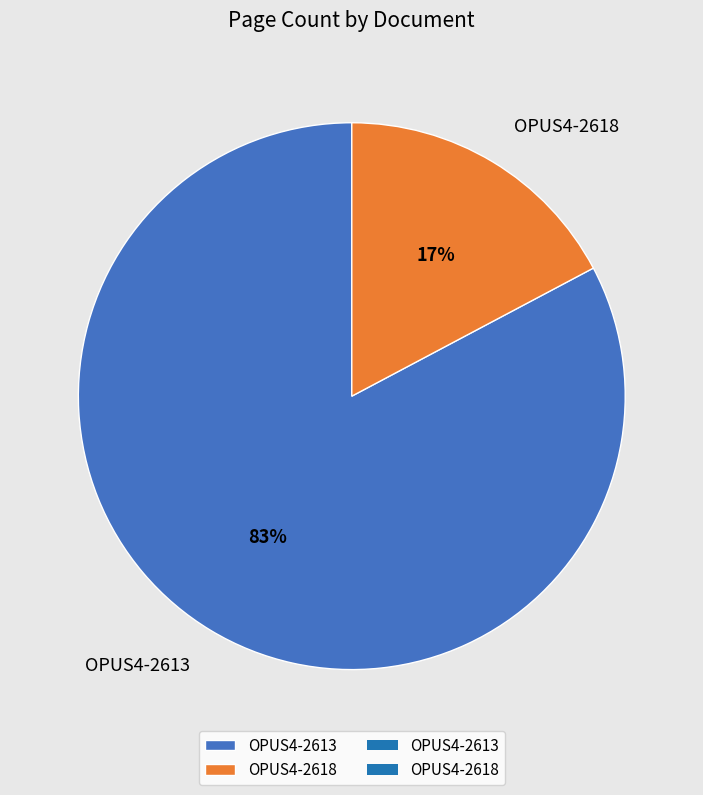

The OPUS4-2618 slice represents 17% of the pie. True or false?

True